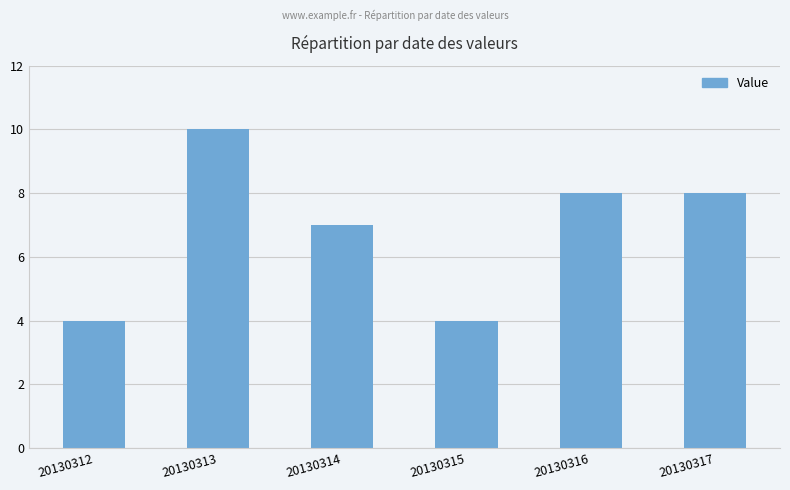

Are the bars grouped side by side (vs. stacked)?

No